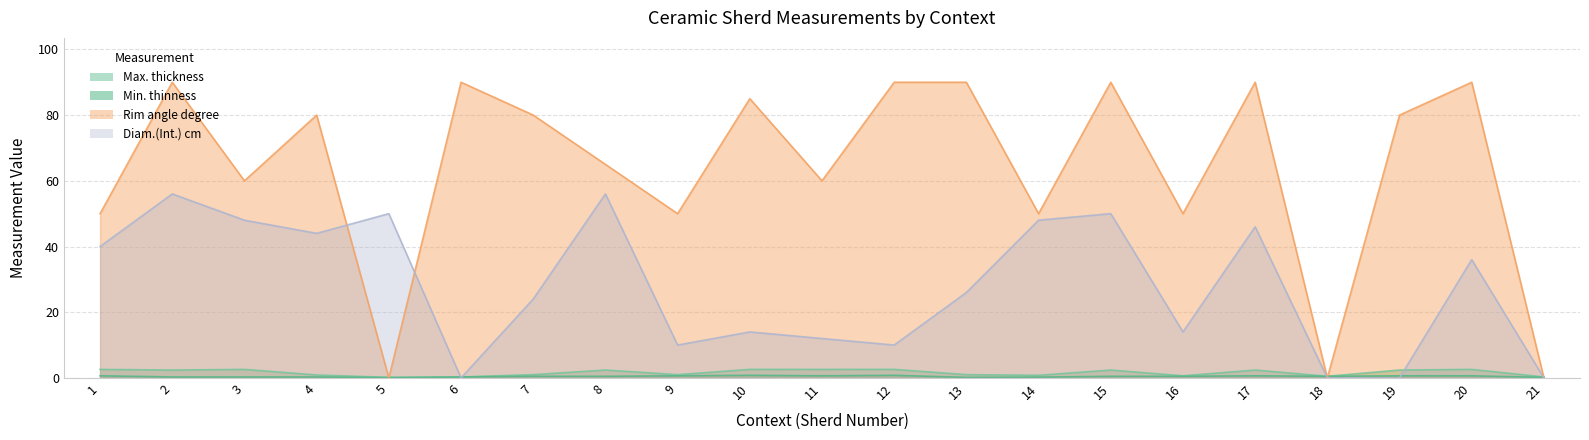

Which category has the highest value in the Min. thinness series?

10